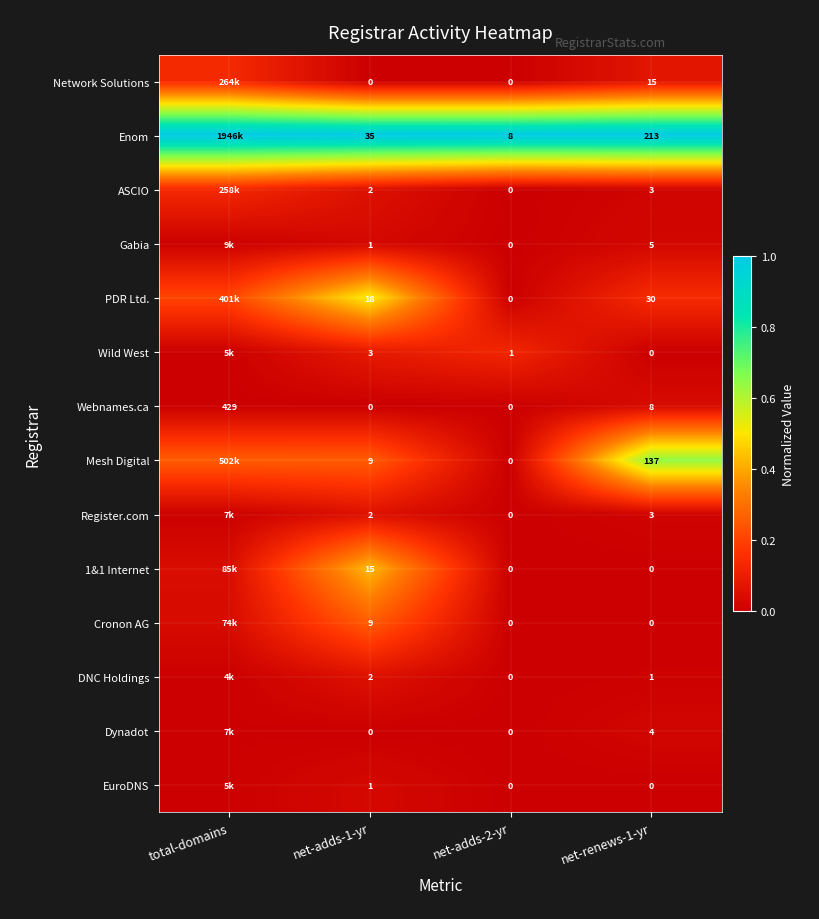

Rank the series at net-adds-1-yr from lowest to highest value.

Network Solutions, Webnames.ca, Dynadot, Gabia, EuroDNS, ASCIO, Register.com, DNC Holdings, Wild West, Mesh Digital, Cronon AG, 1&1 Internet, PDR Ltd., Enom